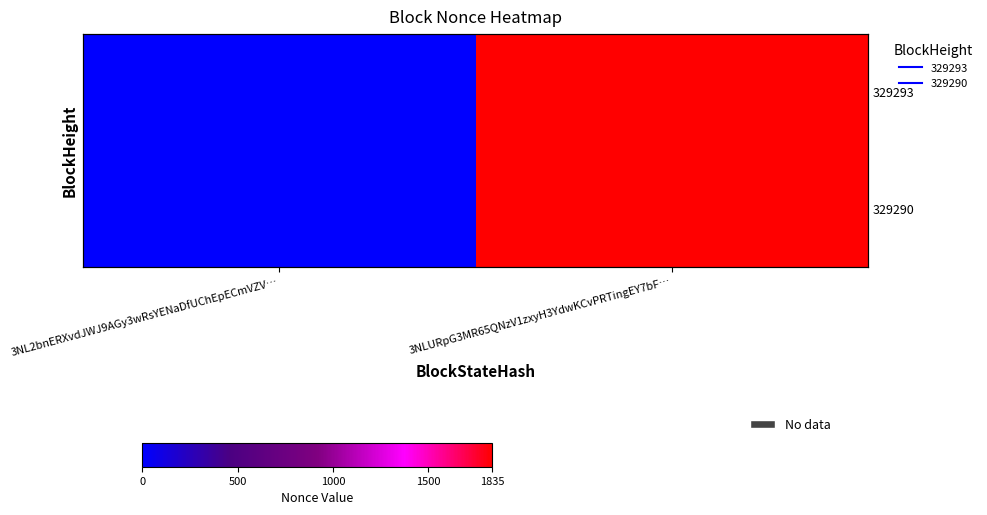

The value of 329293 at 3NL2bnERXvdJWJ9AGy3wRsYENaDfUChEpECmVZV… is 707. True or false?

False